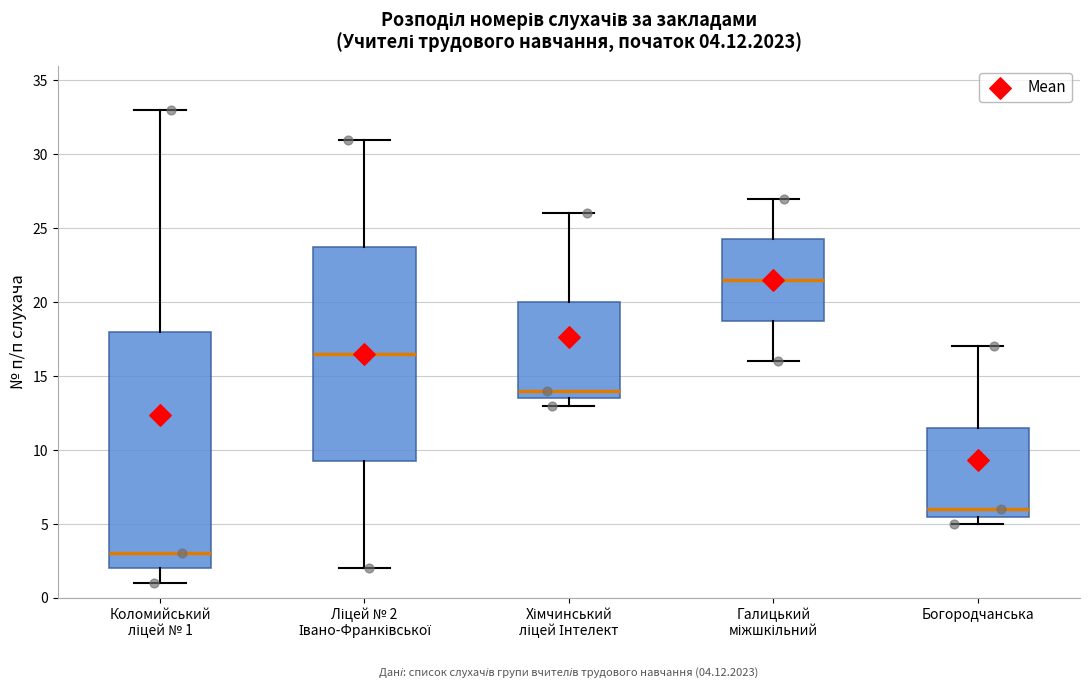

Which box has the lowest median line?

Коломийський ліцей № 1